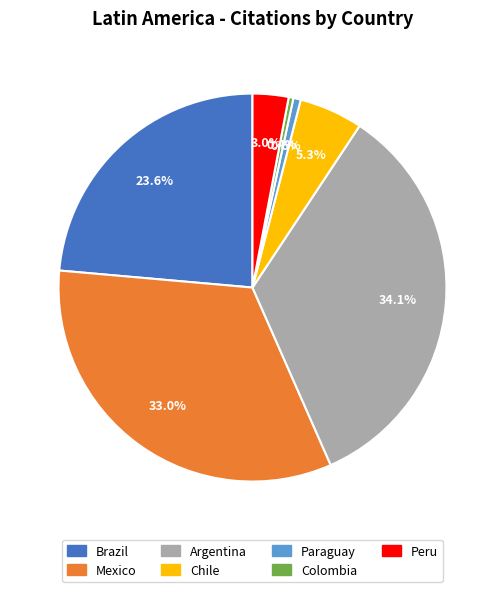

The Chile slice represents 1% of the pie. True or false?

False